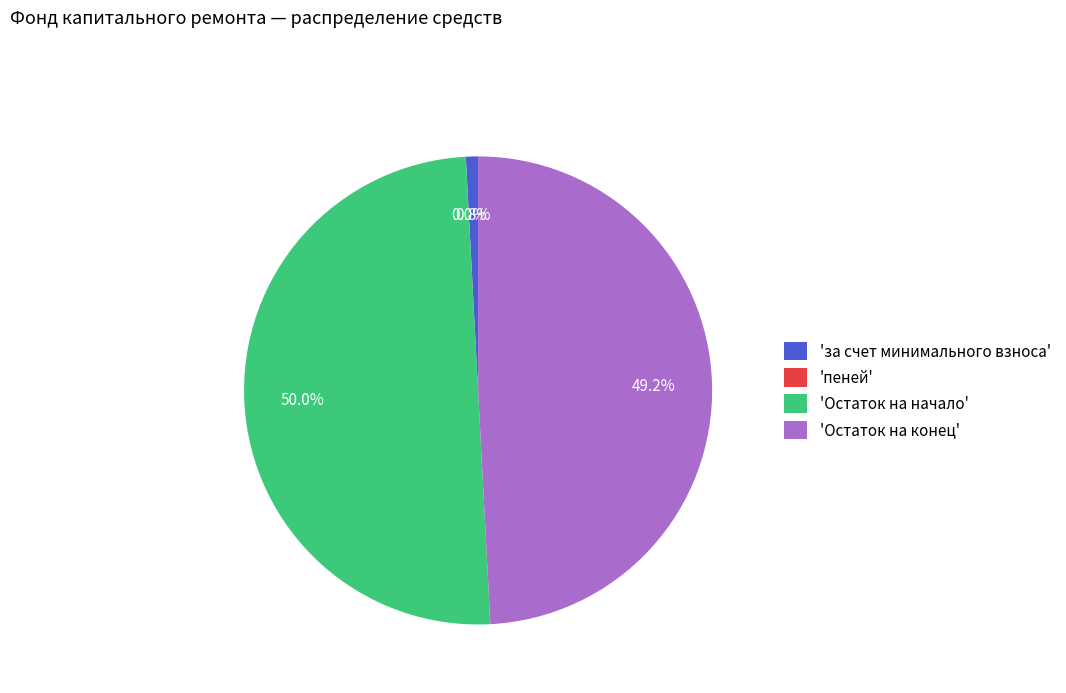

Which category has the biggest portion of the pie?

'Остаток на начало'